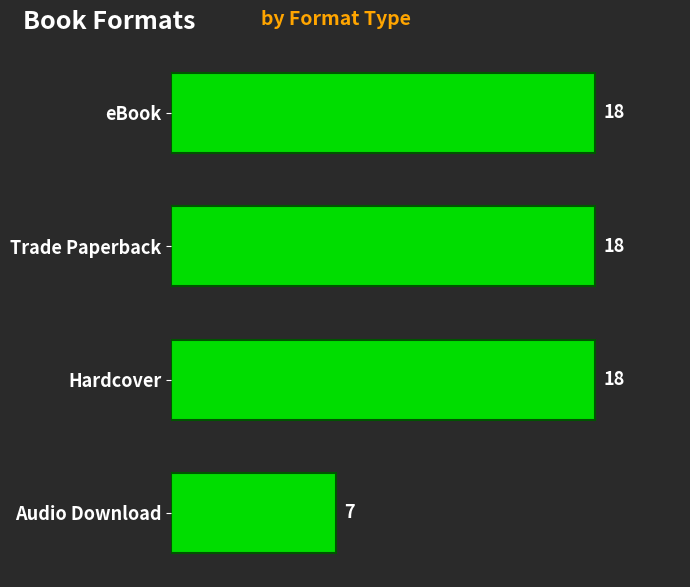

What is the value of the 1st bar from the top?

18